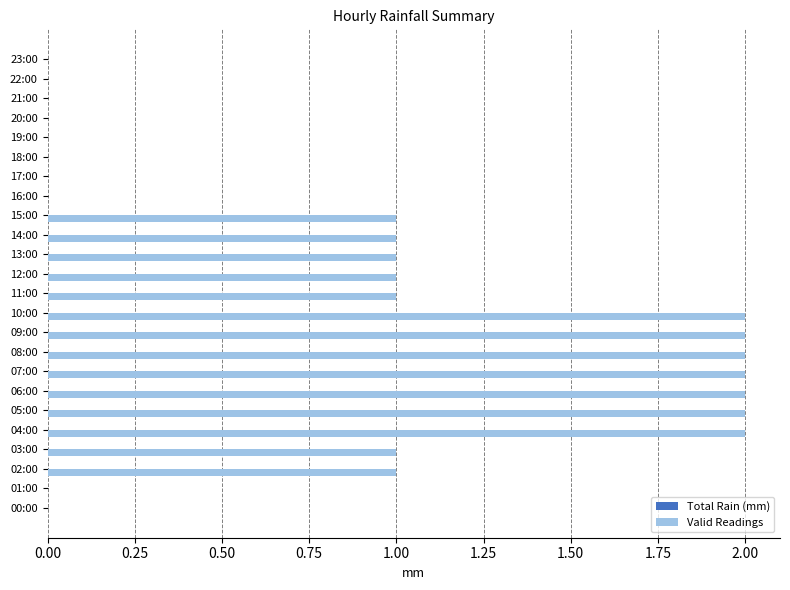

True or false: the data shows 4 at 09:00.

False